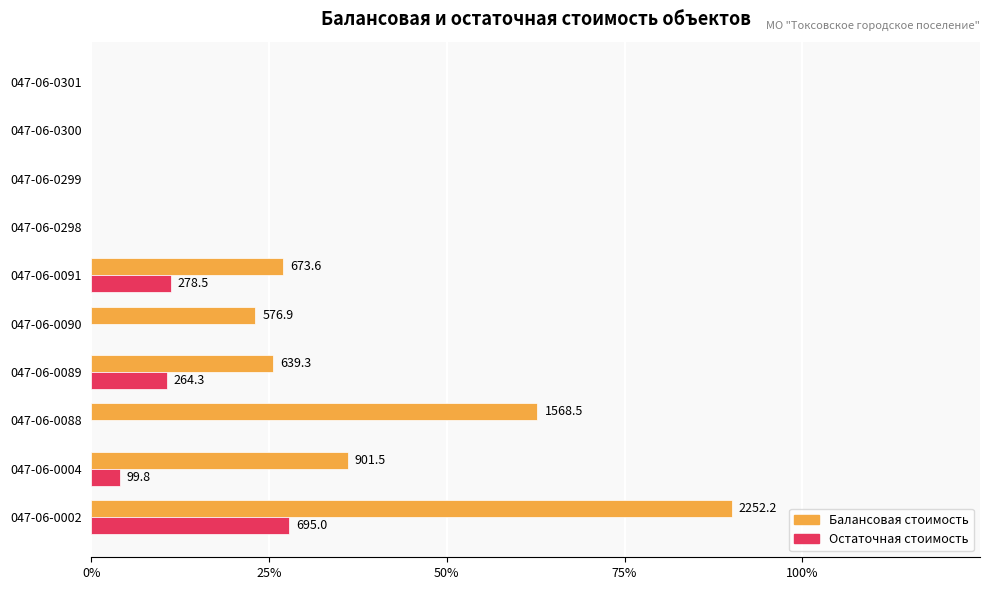

What are all the series names shown in the legend?

Балансовая стоимость, Остаточная стоимость